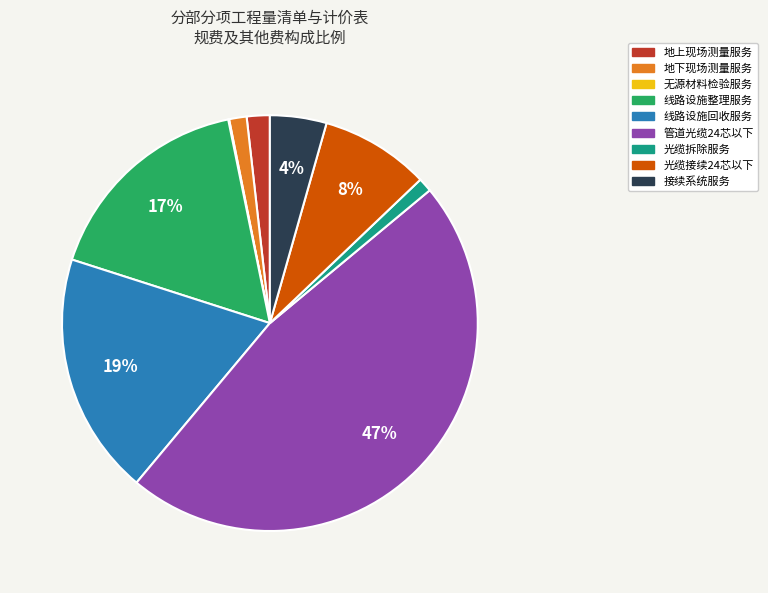

Which category has the biggest portion of the pie?

管道光缆24芯以下